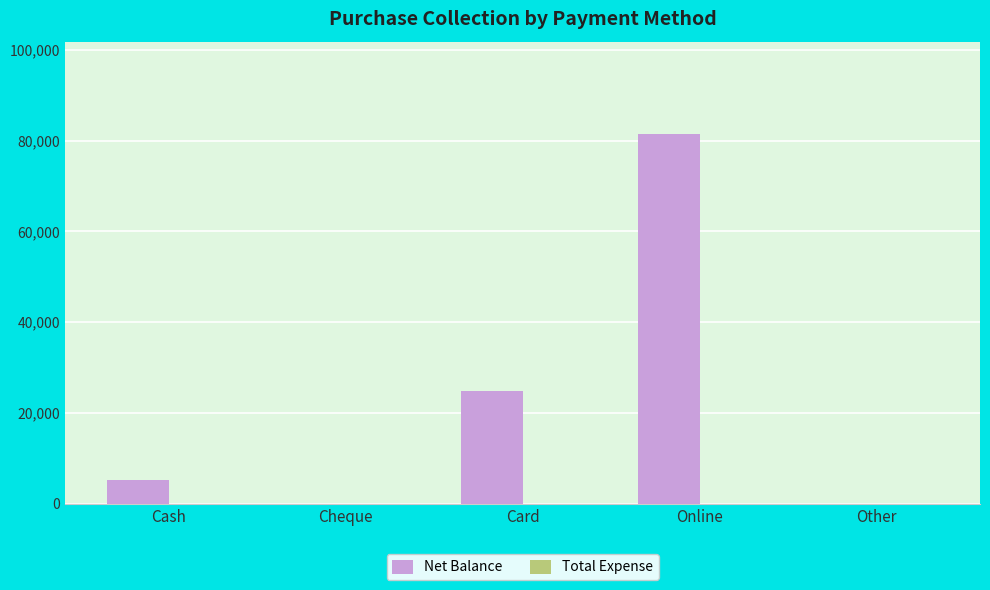

The chart shows a value of 5310 at Cash. True or false?

True